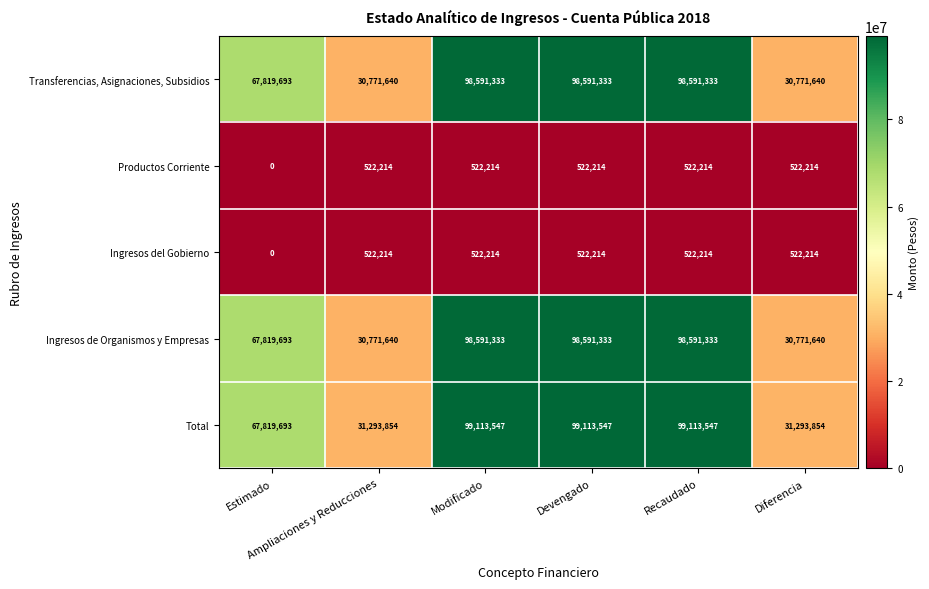

What is the maximum value shown in the chart?

99113547